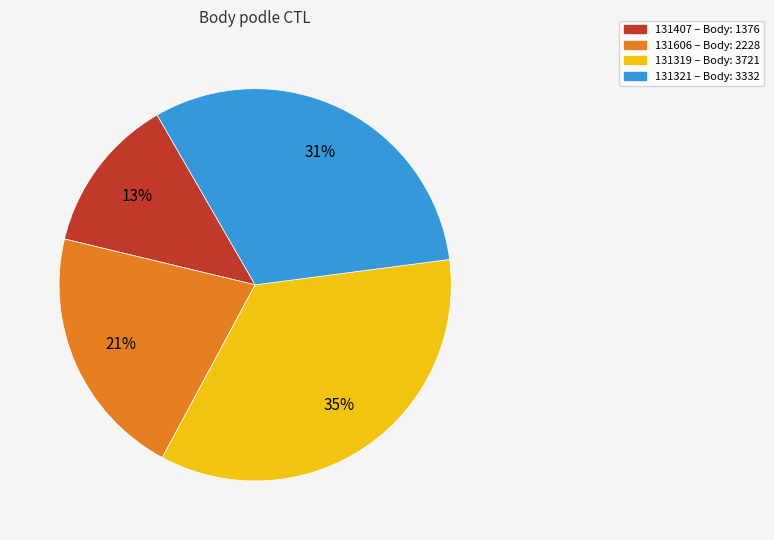

Rank the categories by value from lowest to highest.

131407, 131606, 131321, 131319